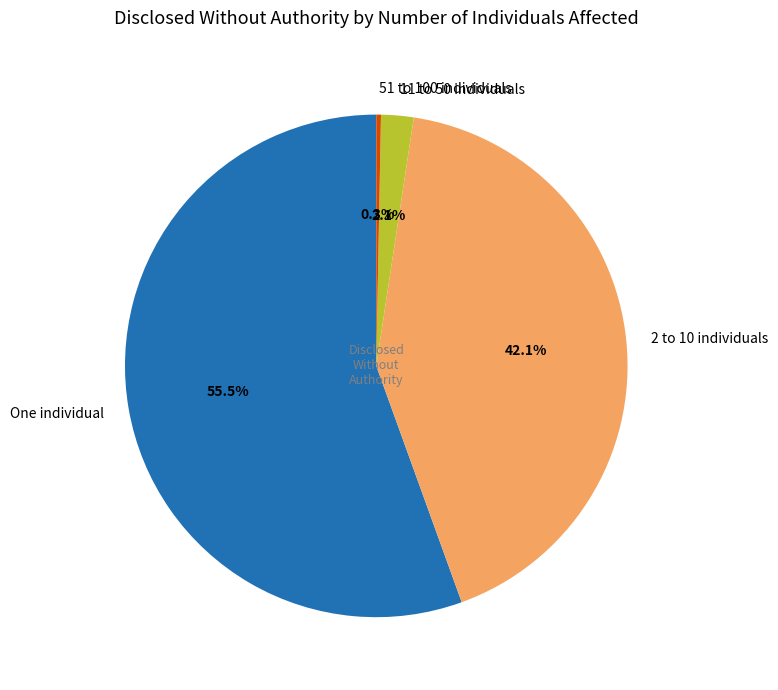

Which has a higher value, One individual or 51 to 100 individuals?

One individual